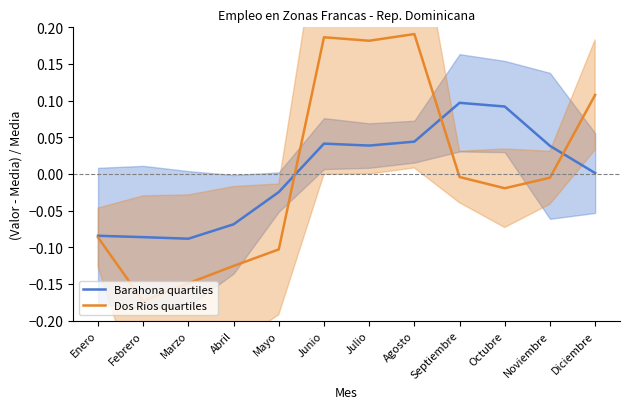

What is the minimum value for Barahona quartiles?

-0.1